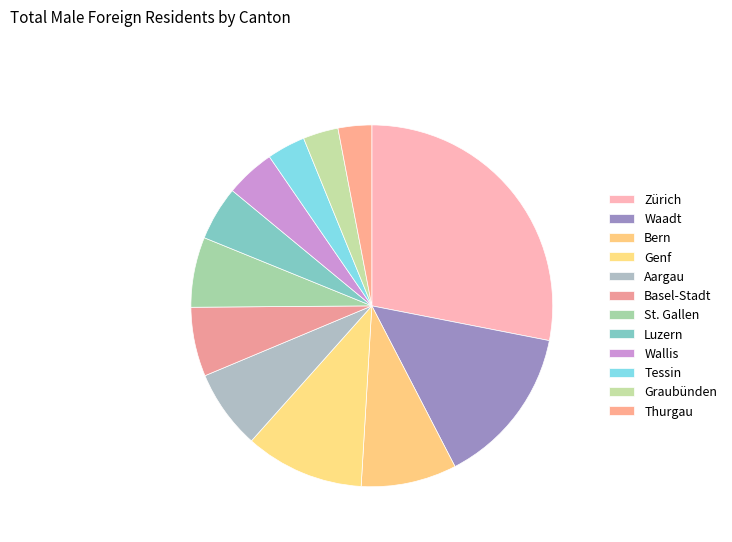

To the nearest percent, what is the difference between the largest and smallest slice percentages?

25%